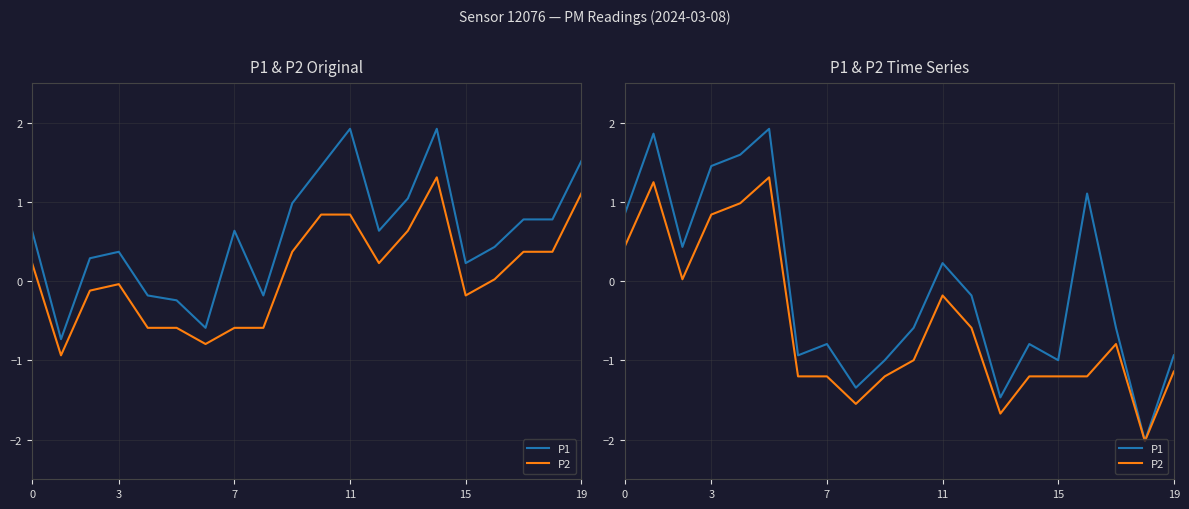

What is the average value of the P2 series?

-0.6